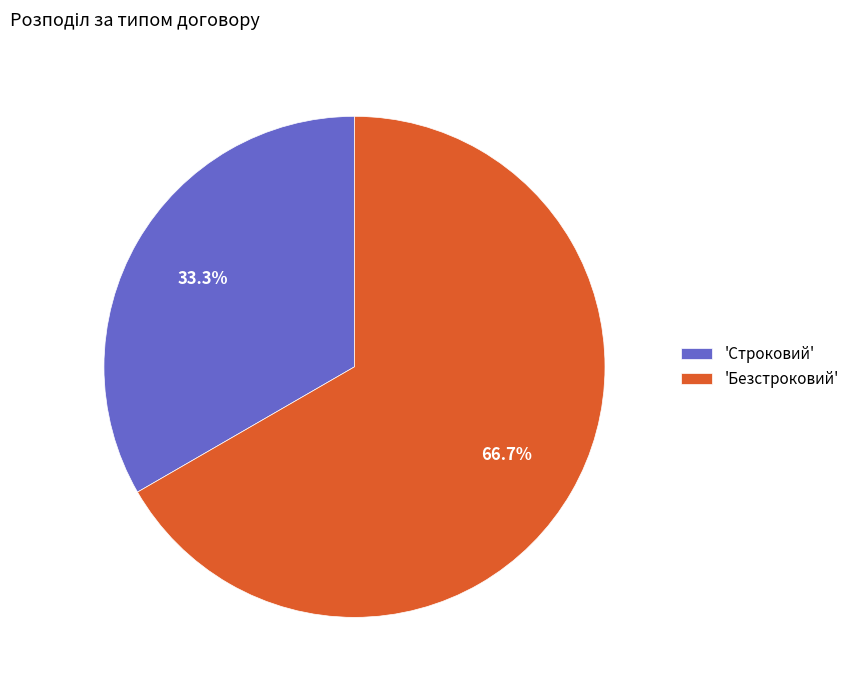

Does any single category account for the majority?

Yes